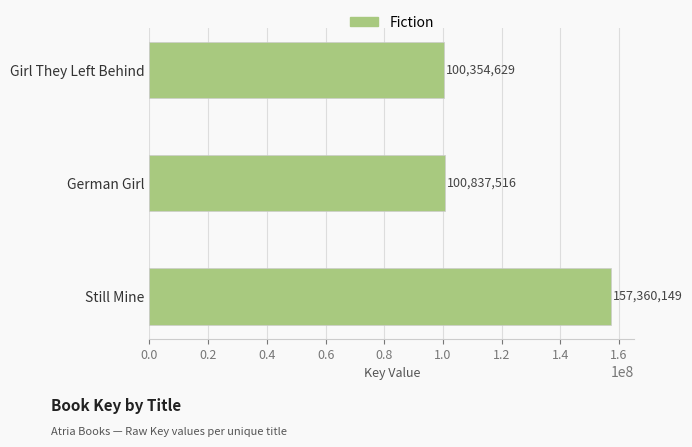

What is the sum of all values?

358552294